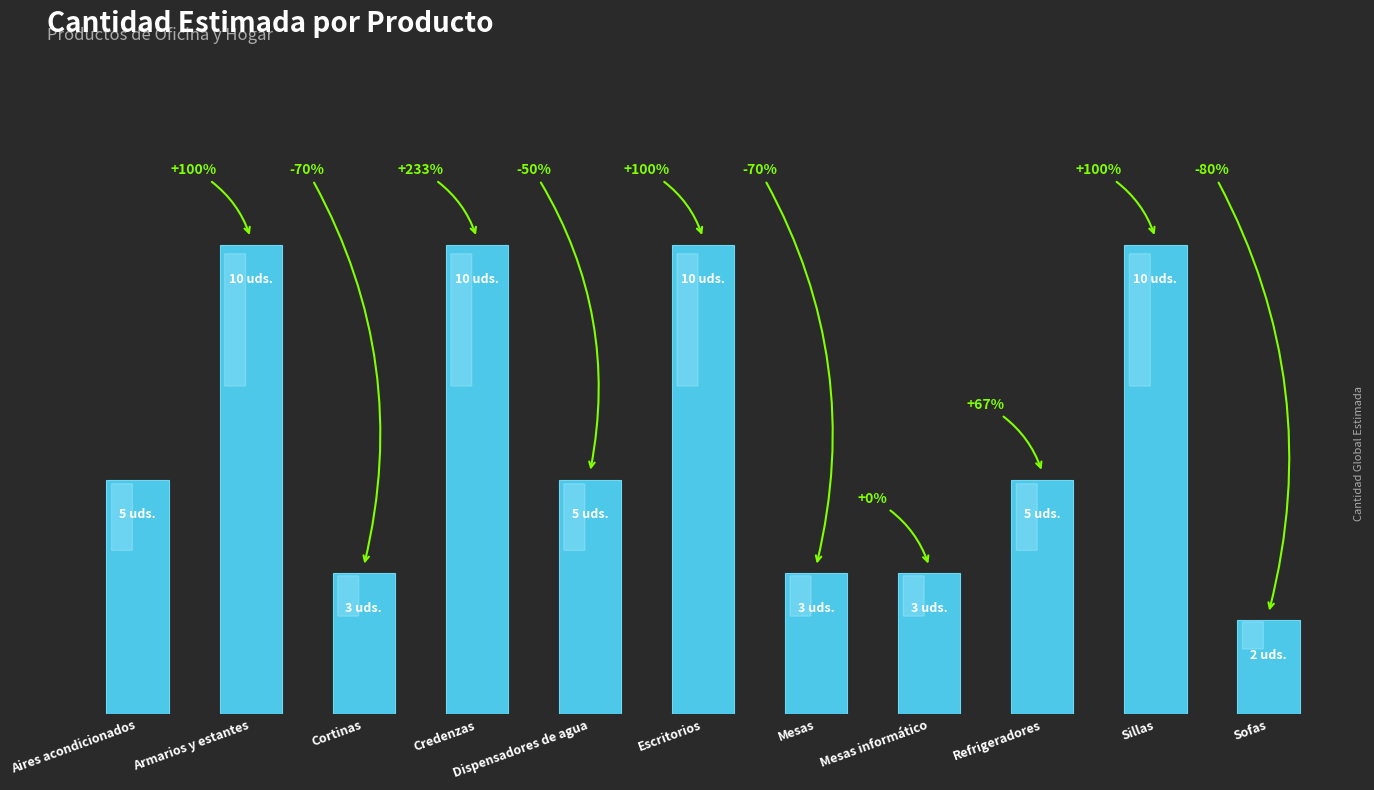

What position from the right is Escritorios?

6